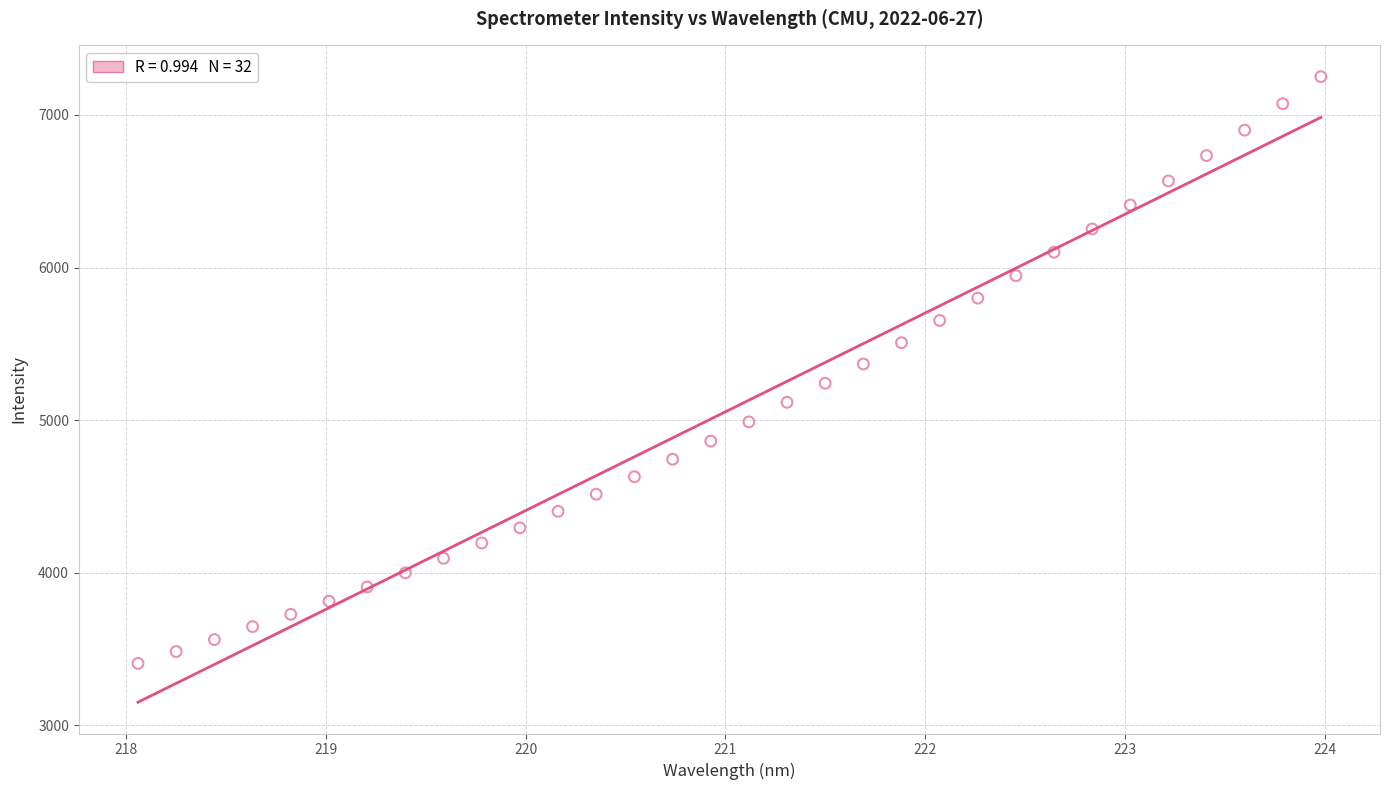

What is the range of X values (max minus min)?

5.9